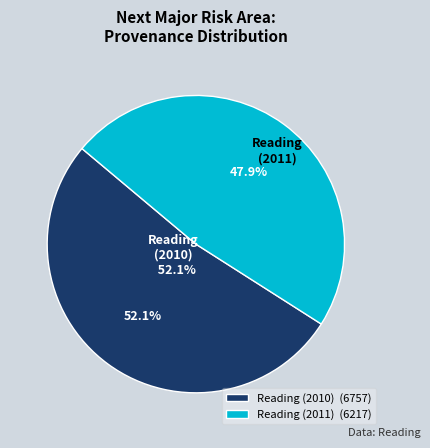

What is the change in value from Reading (2010) to Reading (2011)?

-540